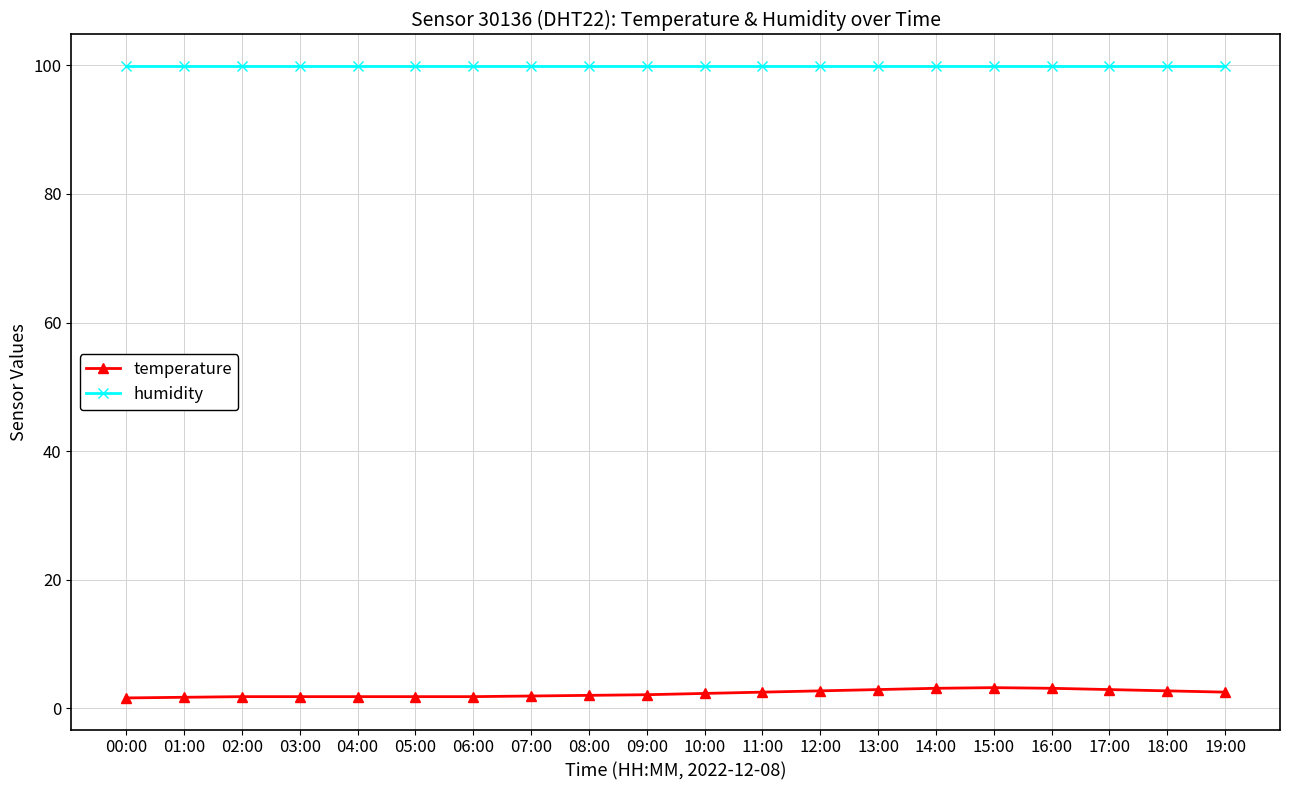

What is the average value of the humidity series?

99.9